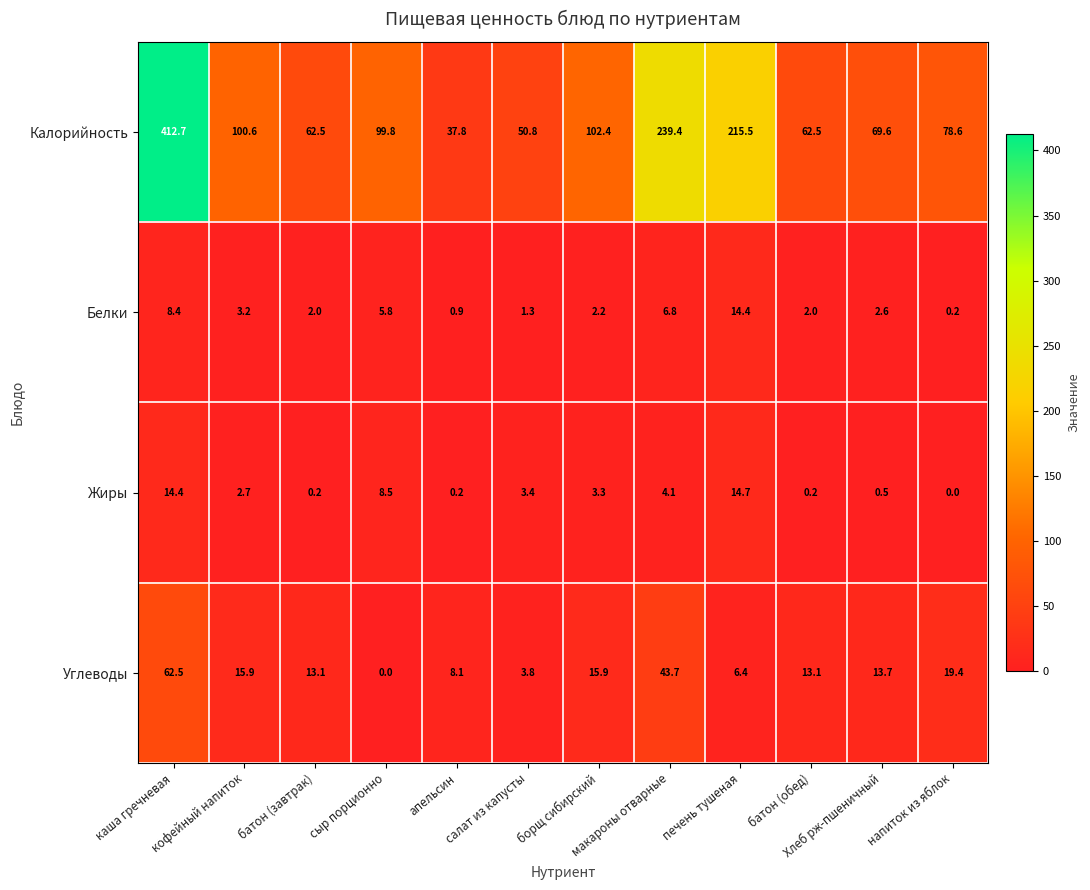

Which series has the largest total across all categories?

Калорийность